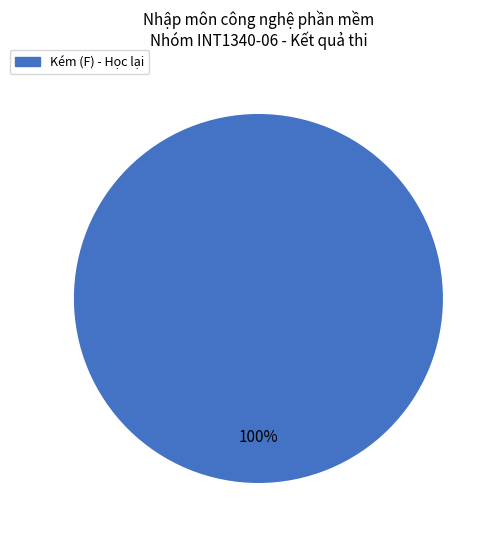

Is there any slice that represents more than half of the pie?

Yes